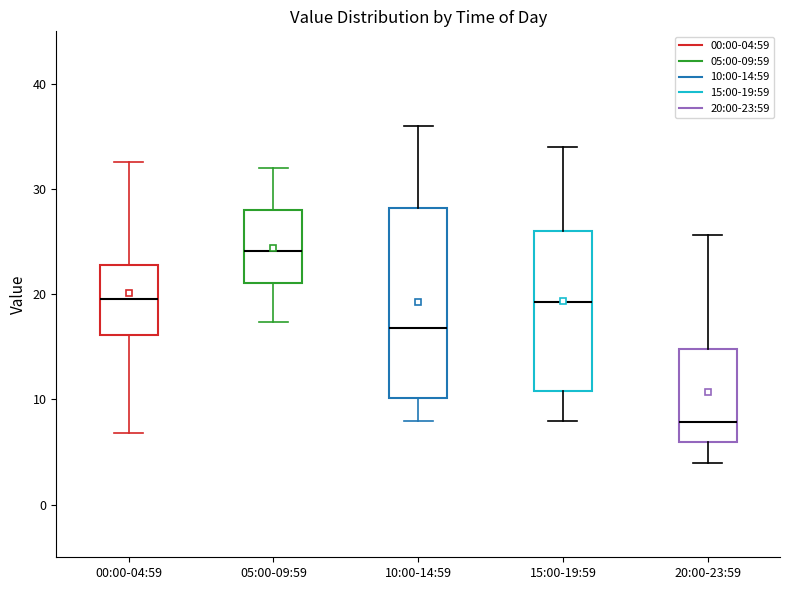

Which box is the tallest, from its lower edge to its upper edge?

10:00-14:59